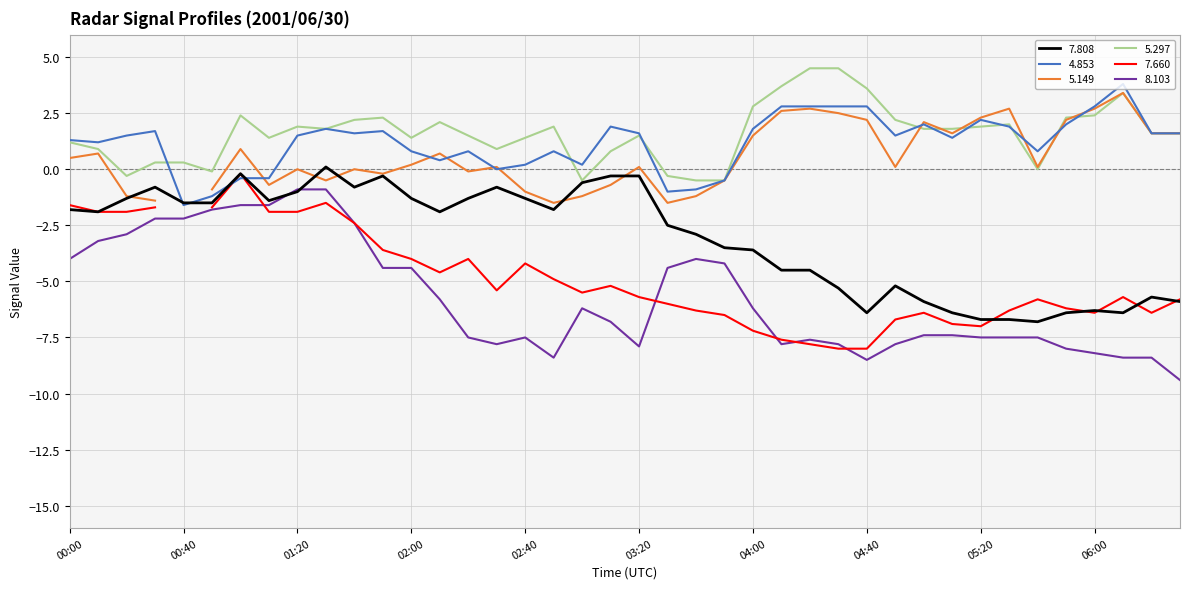

True or false: 8.103 and 4.853 cross at least once.

False